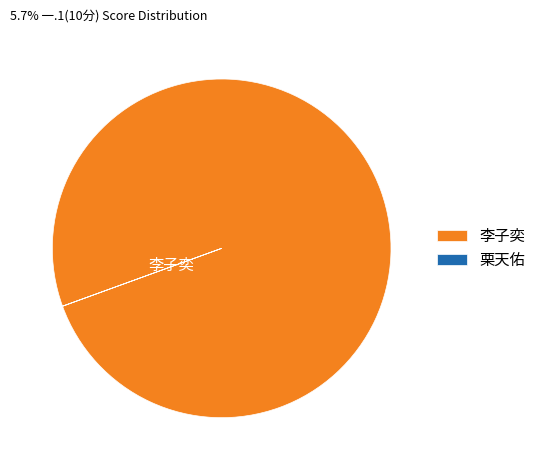

The 李子奕 slice represents 100% of the pie. True or false?

True